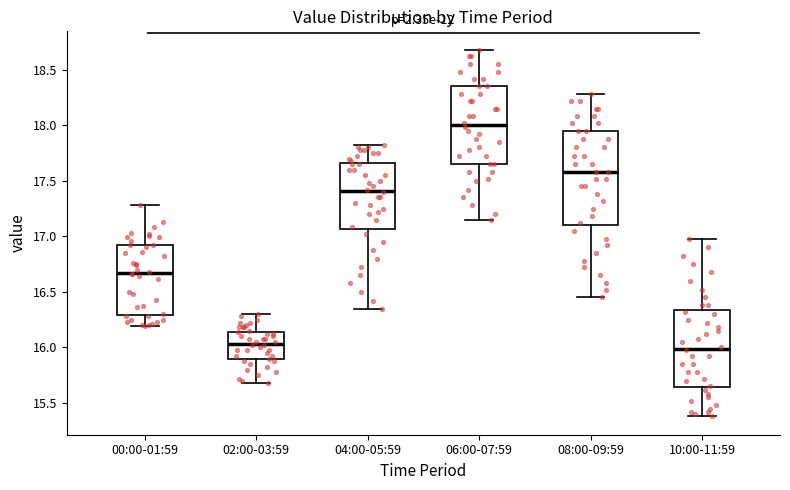

Reading left to right, transcribe this box plot: for each box, give where its median line is, the range the box spans, and where its two whiskers end, as read against the y-axis. The values are not printed on the chart, so give them approximately, as read against the axis.

00:00-01:59: median 16.65, box 16.30 to 16.90, whiskers 16.20 to 17.30
02:00-03:59: median 16.05, box 15.90 to 16.15, whiskers 15.70 to 16.30
04:00-05:59: median 17.40, box 17.05 to 17.65, whiskers 16.35 to 17.80
06:00-07:59: median 18.00, box 17.65 to 18.35, whiskers 17.15 to 18.70
08:00-09:59: median 17.60, box 17.10 to 17.95, whiskers 16.45 to 18.30
10:00-11:59: median 16.00, box 15.65 to 16.35, whiskers 15.40 to 17.00